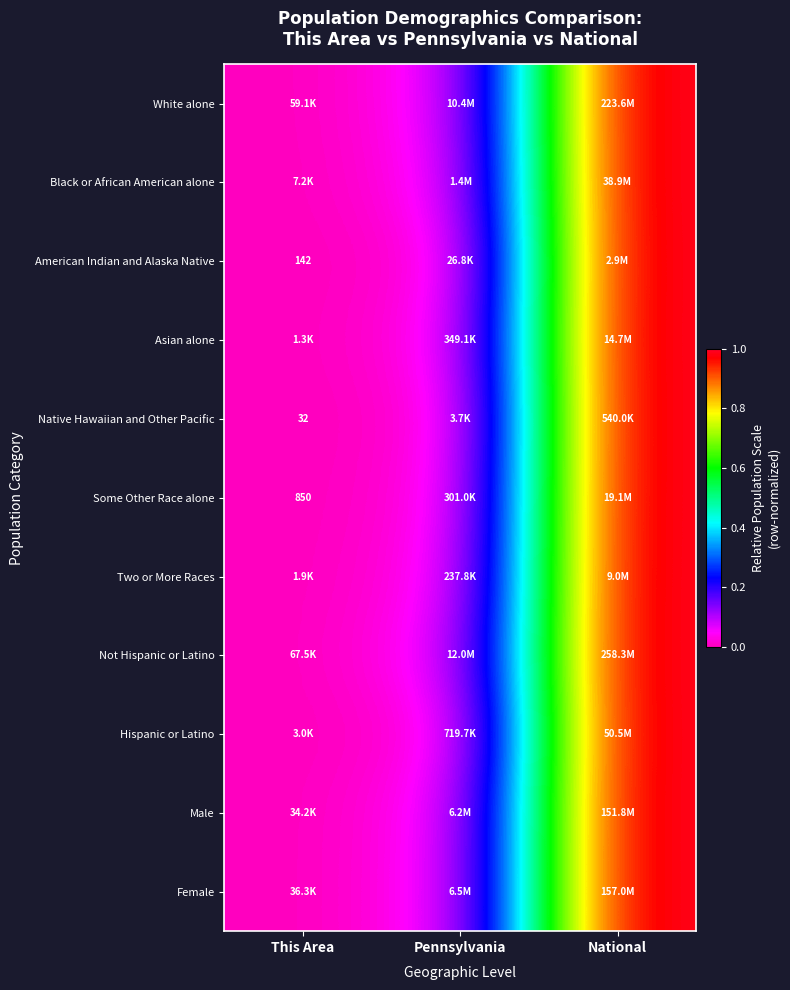

The American Indian and Alaska Native series shows 1.0 at National. True or false?

True